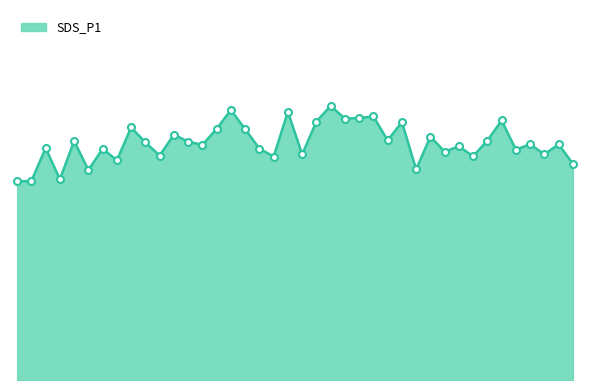

Is this an area chart (filled region under the line)?

Yes